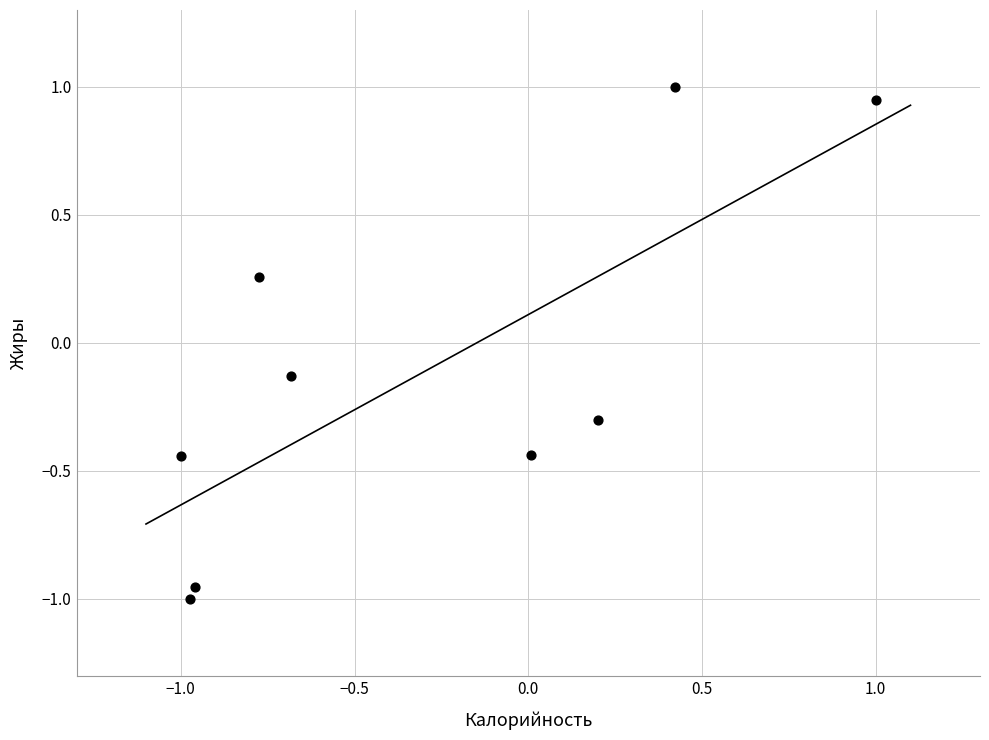

What is the range of X values (max minus min)?

2.0